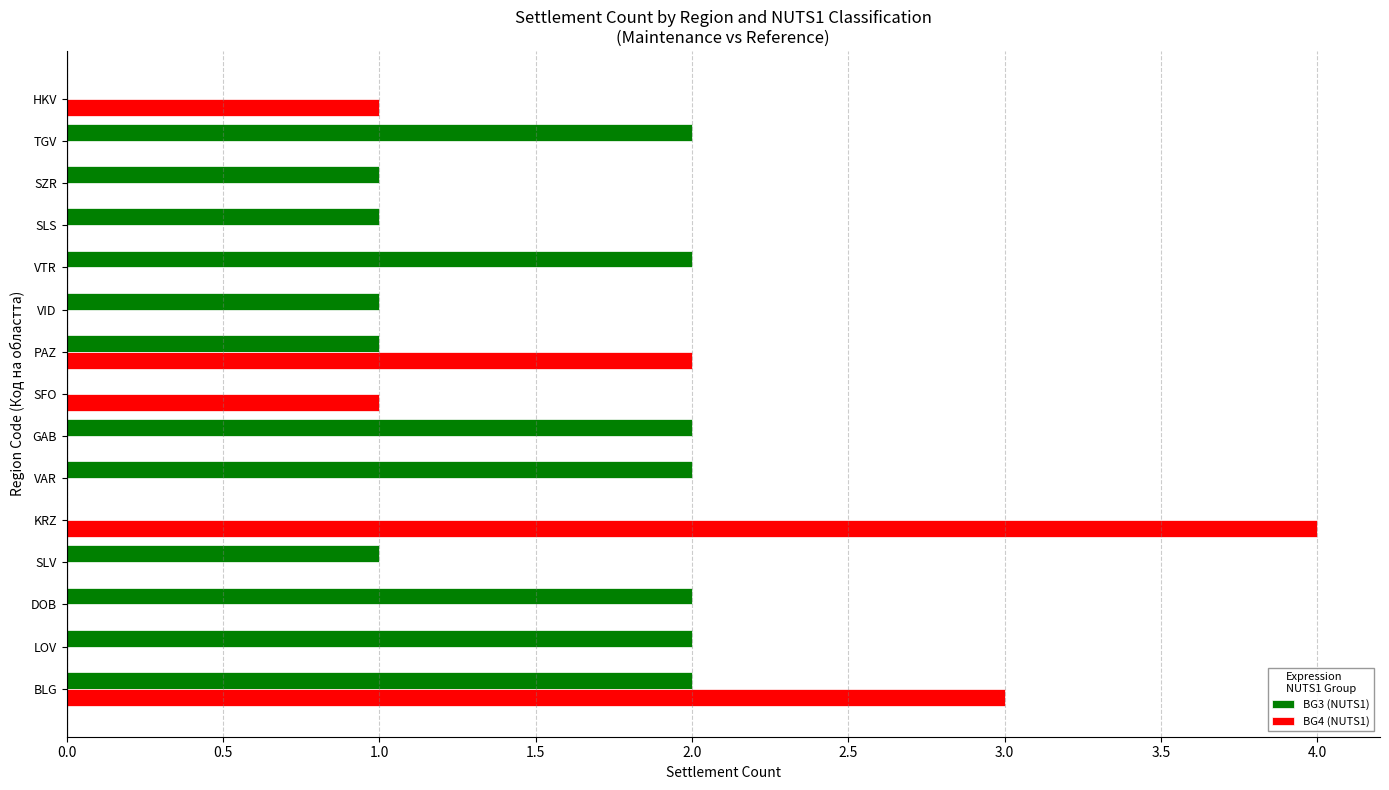

Which series has the largest total across all categories?

BG3 (NUTS1)